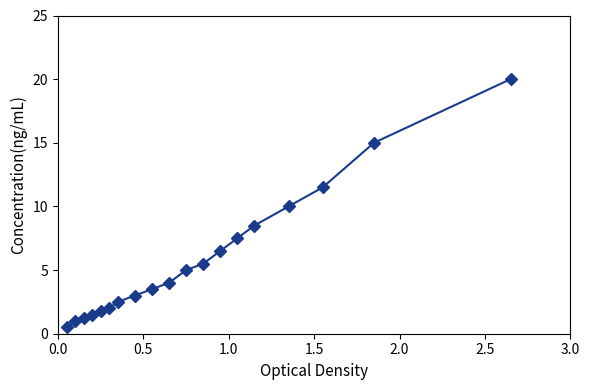

What is the maximum value shown in the chart?

20.0